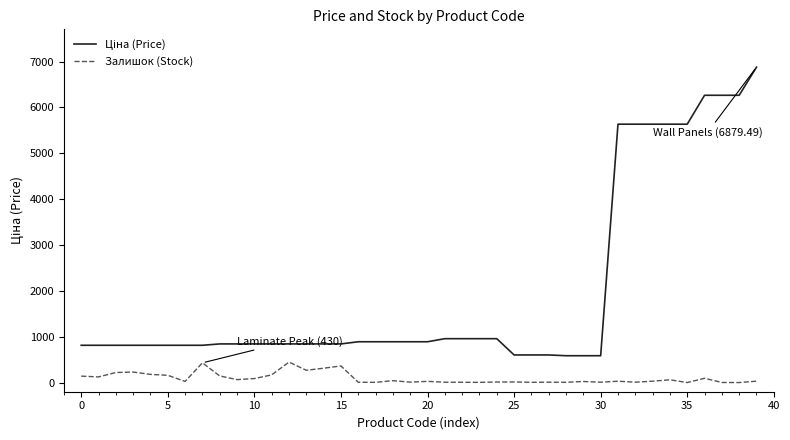

Does the chart display data point markers on the line(s)?

No